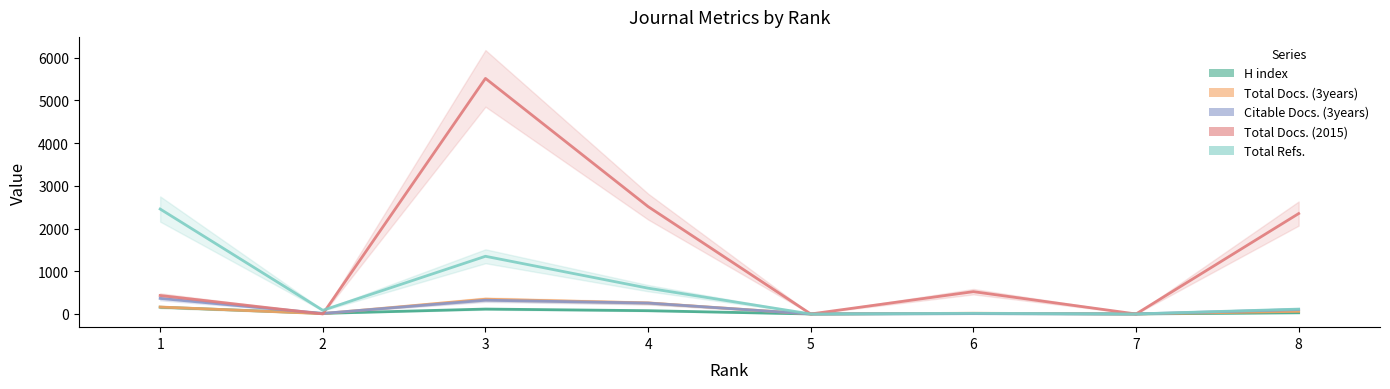

Read the Total Docs. (2015) value at 3.

5513